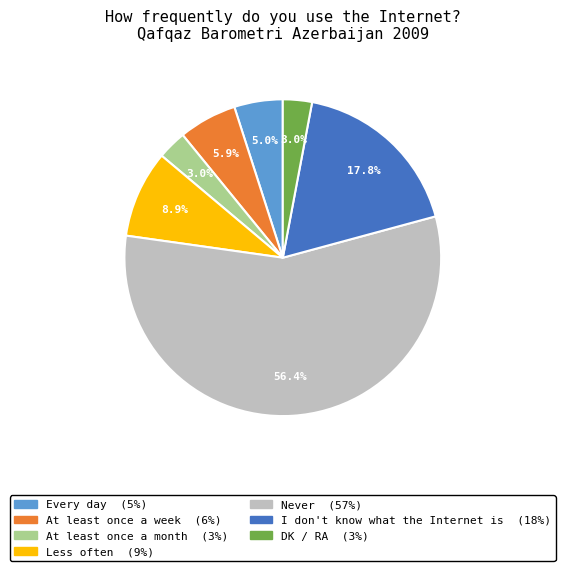

What percentage is the DK / RA slice, to the nearest percent?

3%